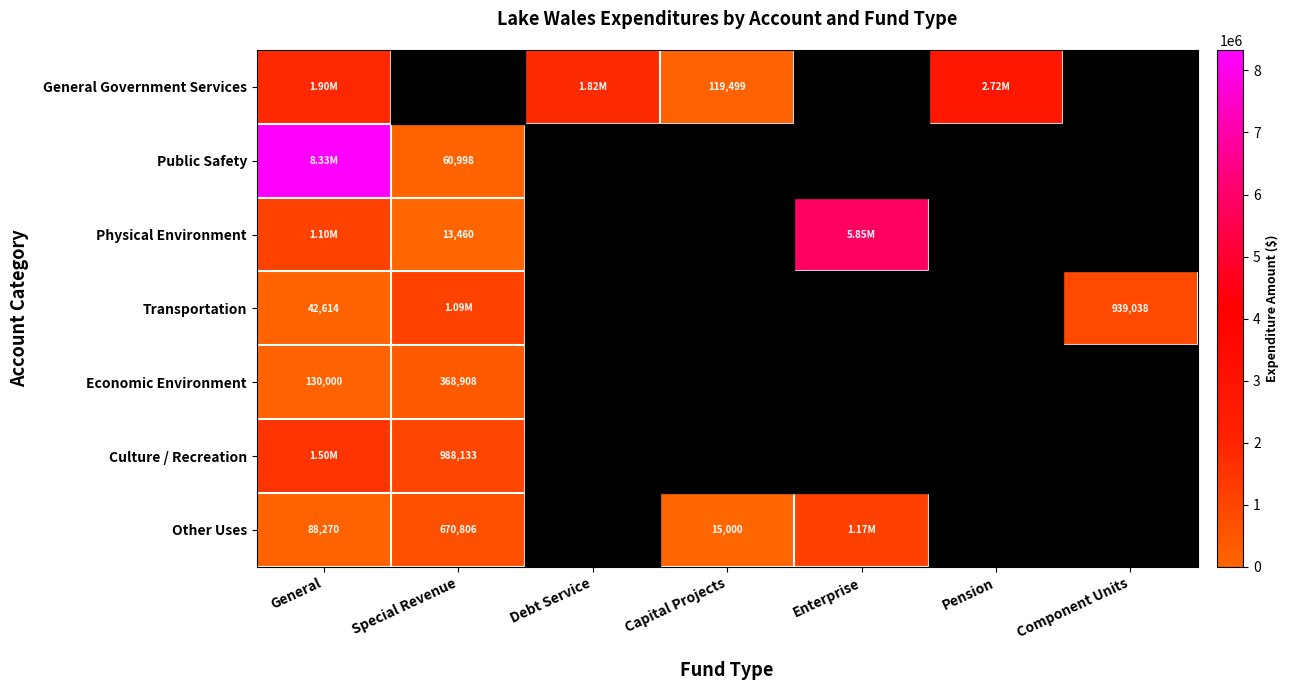

At how many categories does at least one series exceed 8154271?

1